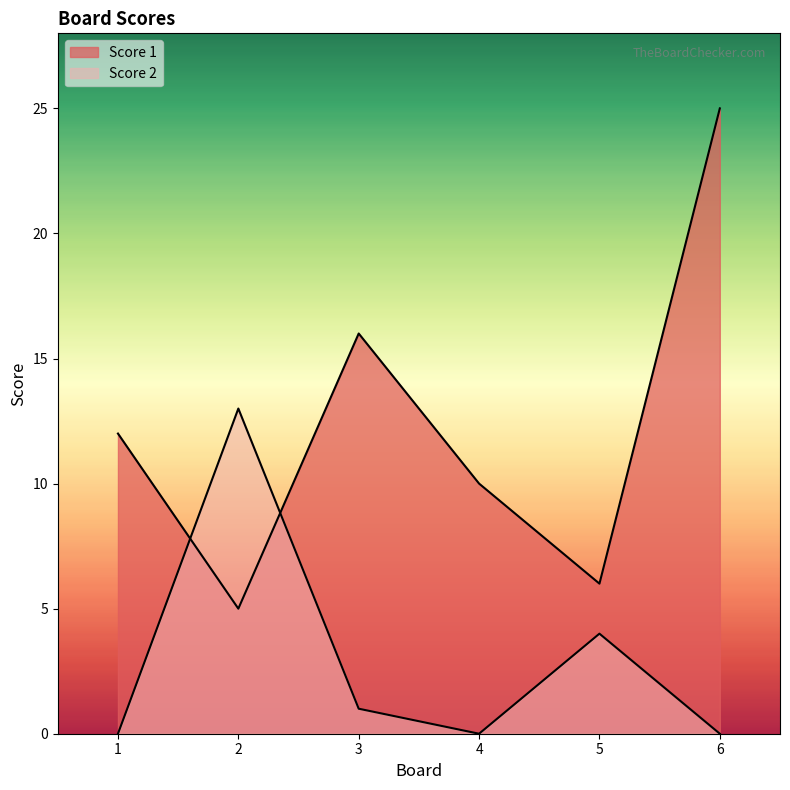

Which label corresponds to the smallest value in the chart?

1